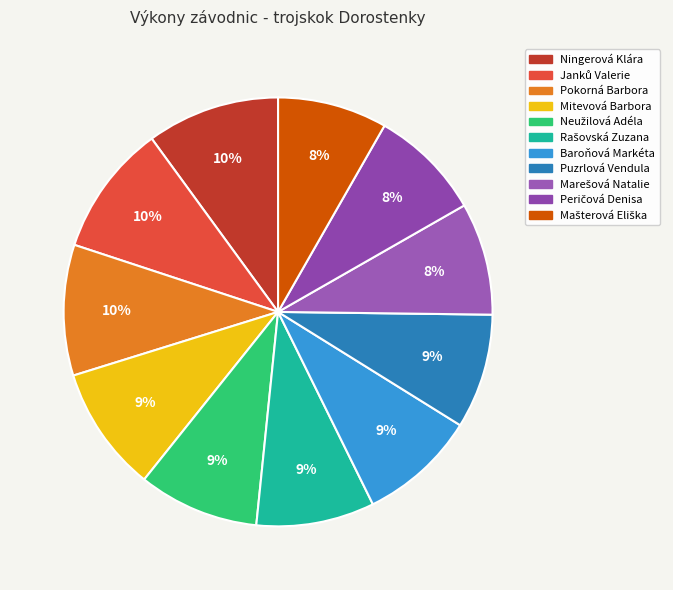

The Ningerová Klára slice represents 10% of the pie. True or false?

True